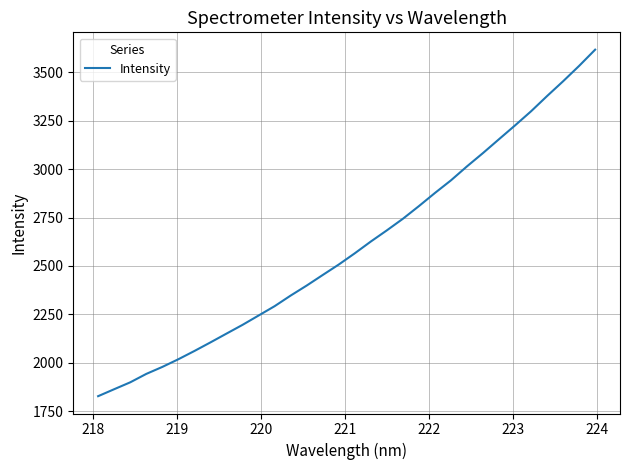

What is the maximum value shown in the chart?

3617.9